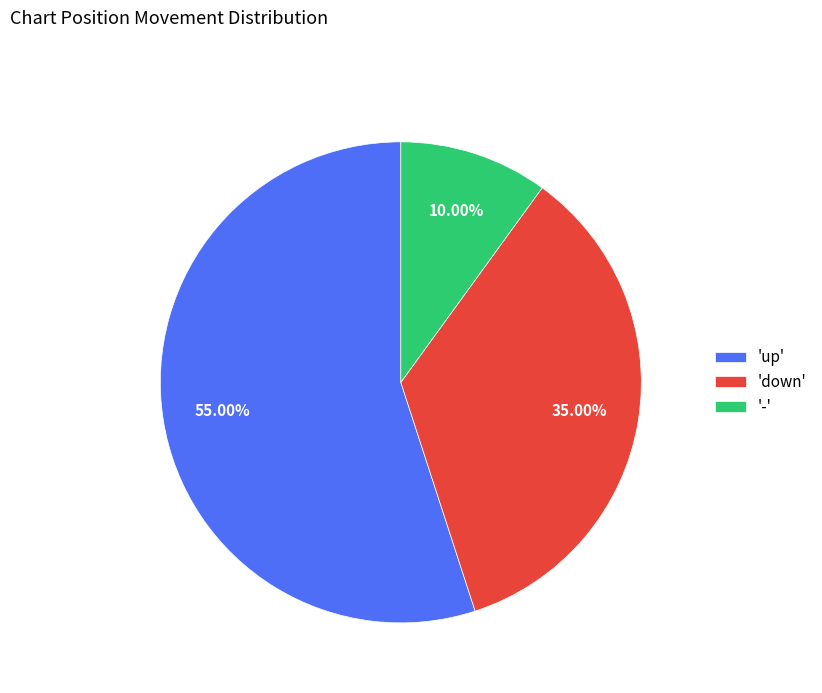

Is there a majority slice in this chart?

Yes